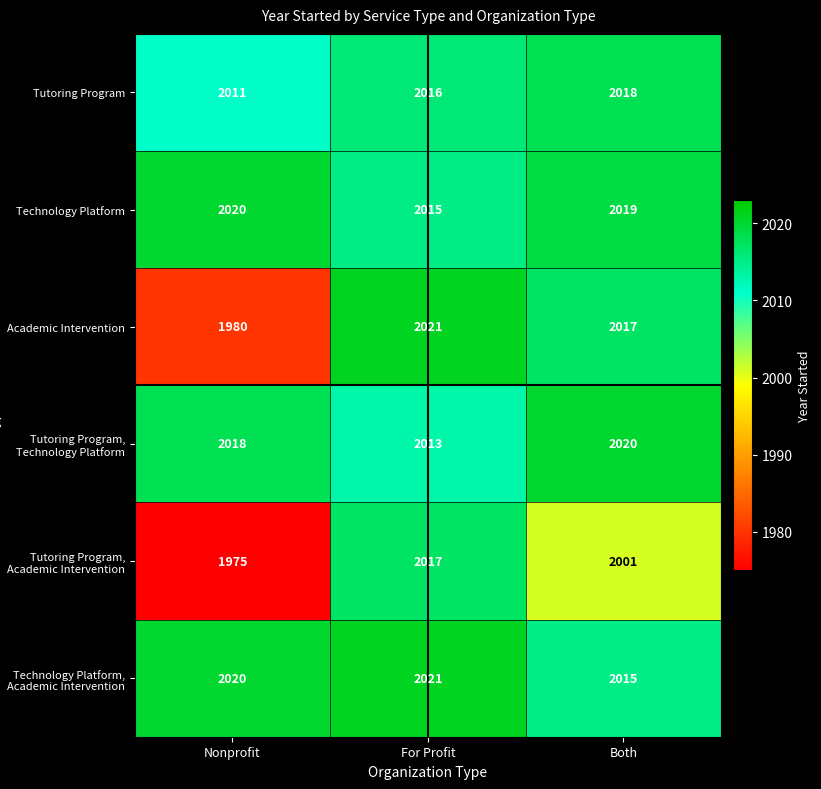

Reading left to right, transcribe all the data shown in this chart.

Tutoring Program: 2011	2016	2018
Technology Platform: 2020	2015	2019
Academic Intervention: 1980	2021	2017
Tutoring Program, Technology Platform: 2018	2013	2020
Tutoring Program, Academic Intervention: 1975	2017	2001
Technology Platform, Academic Intervention: 2020	2021	2015